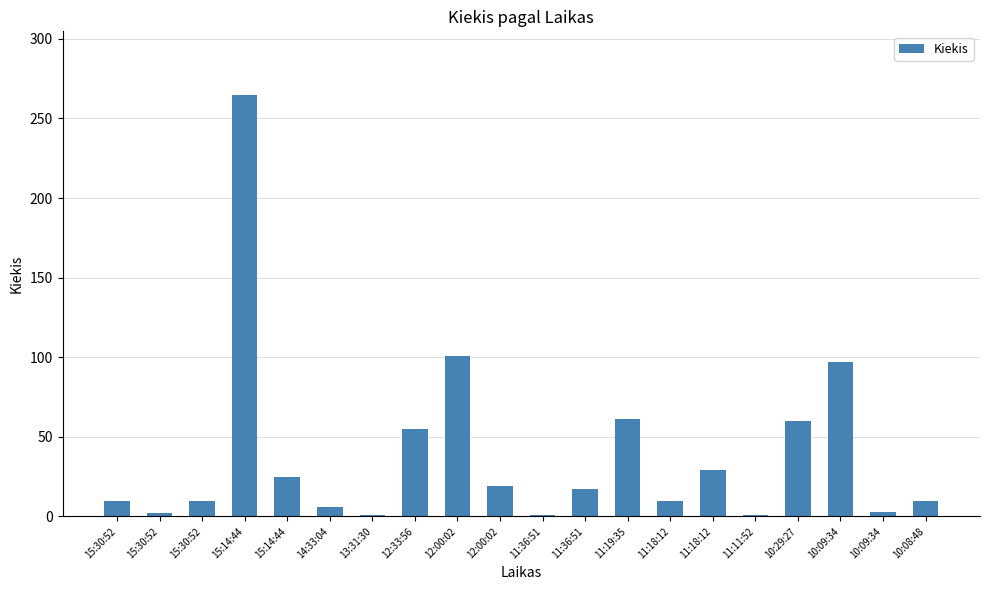

What is the difference between the maximum and second lowest values?

264